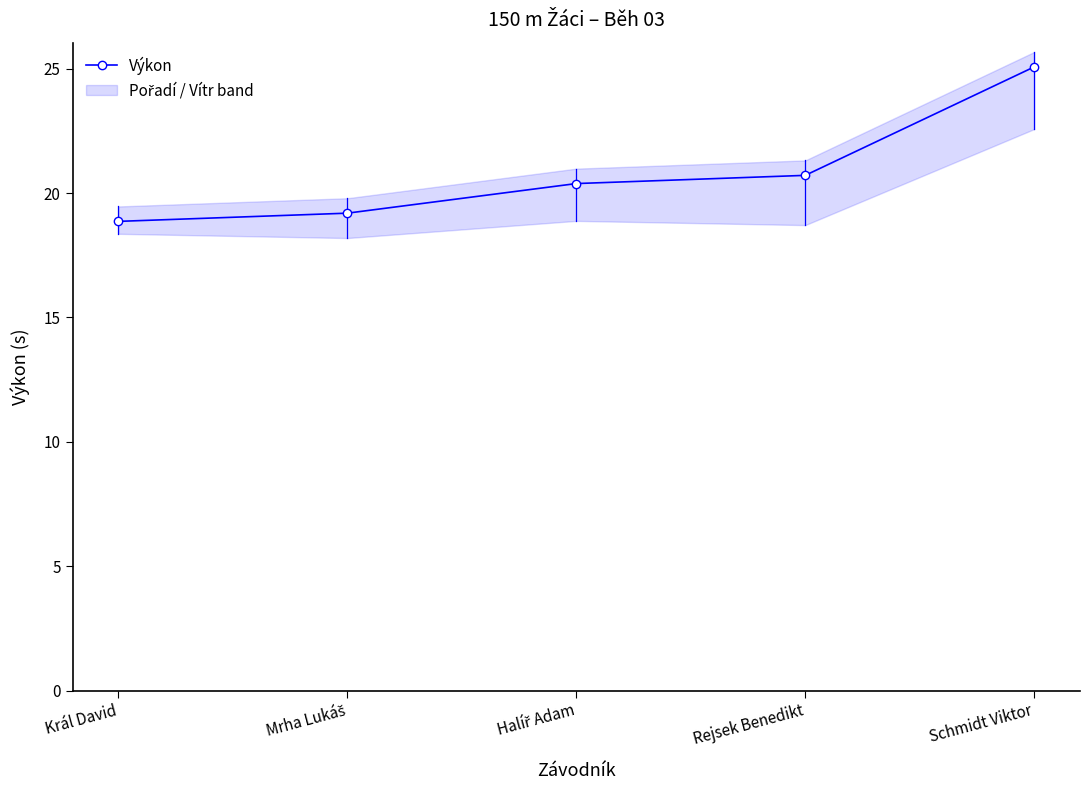

What is the approximate value at Schmidt Viktor?

25.1